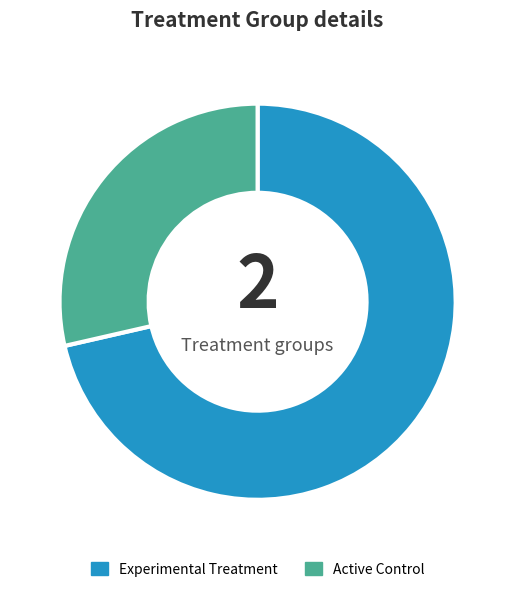

What is the majority slice?

Experimental Treatment